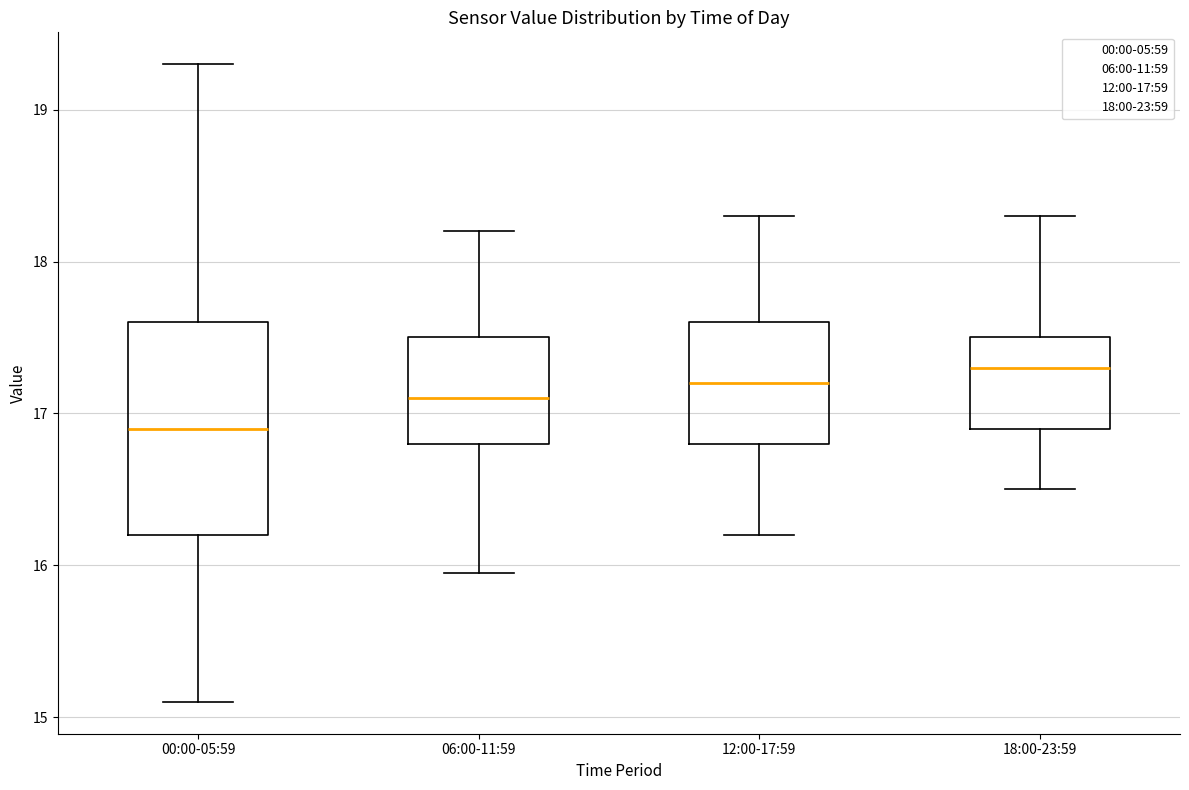

Where is the lower edge of the box for 06:00-11:59 on the y-axis? The values are not printed on the chart, so give them approximately, as read against the axis.

16.8